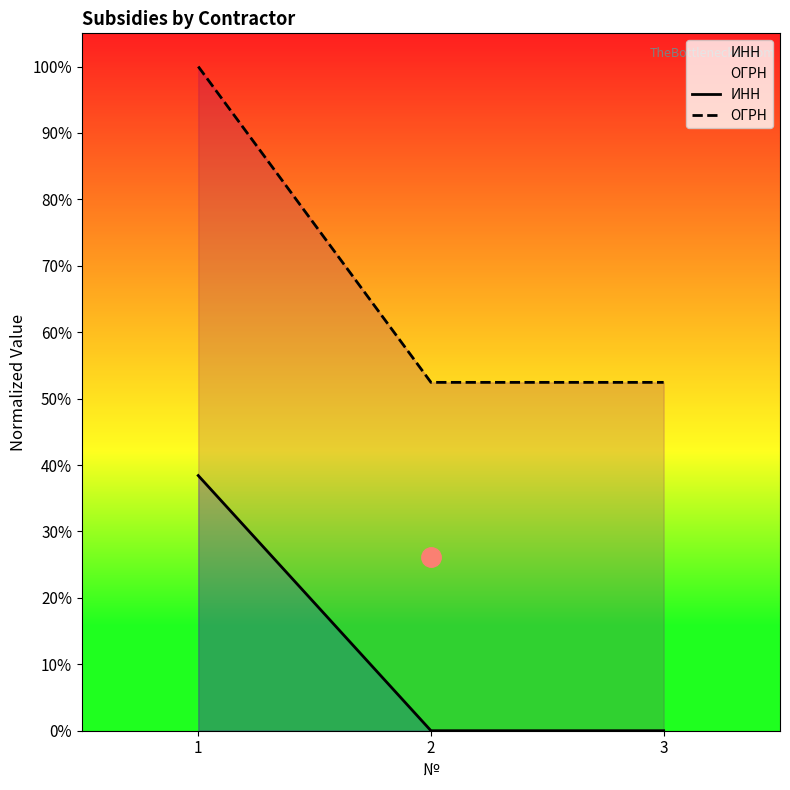

List the series in order of their peak value, lowest first.

ИНН, ОГРН